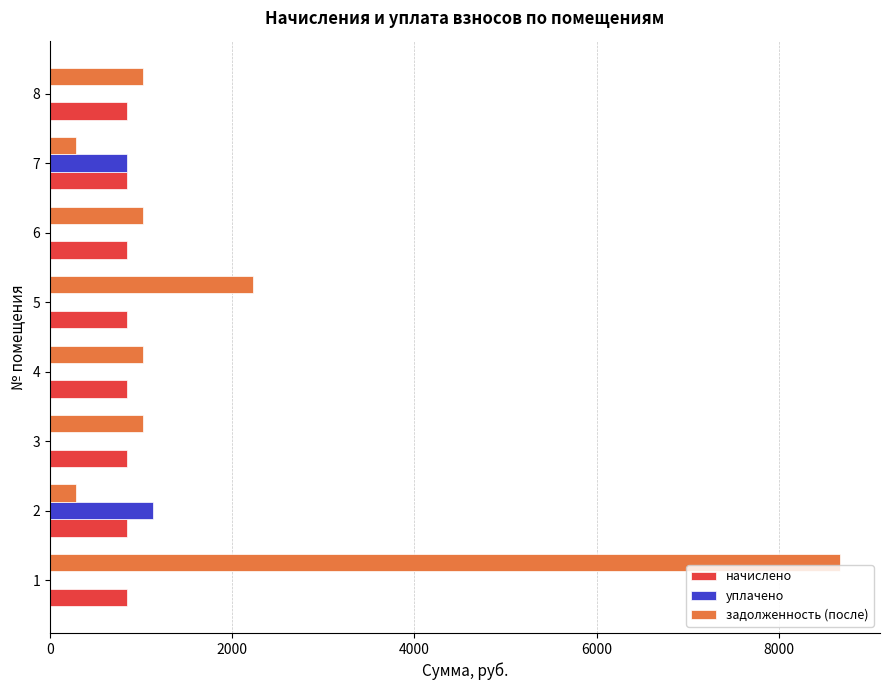

The value of задолженность (после) at 1 is 5328.3. True or false?

False